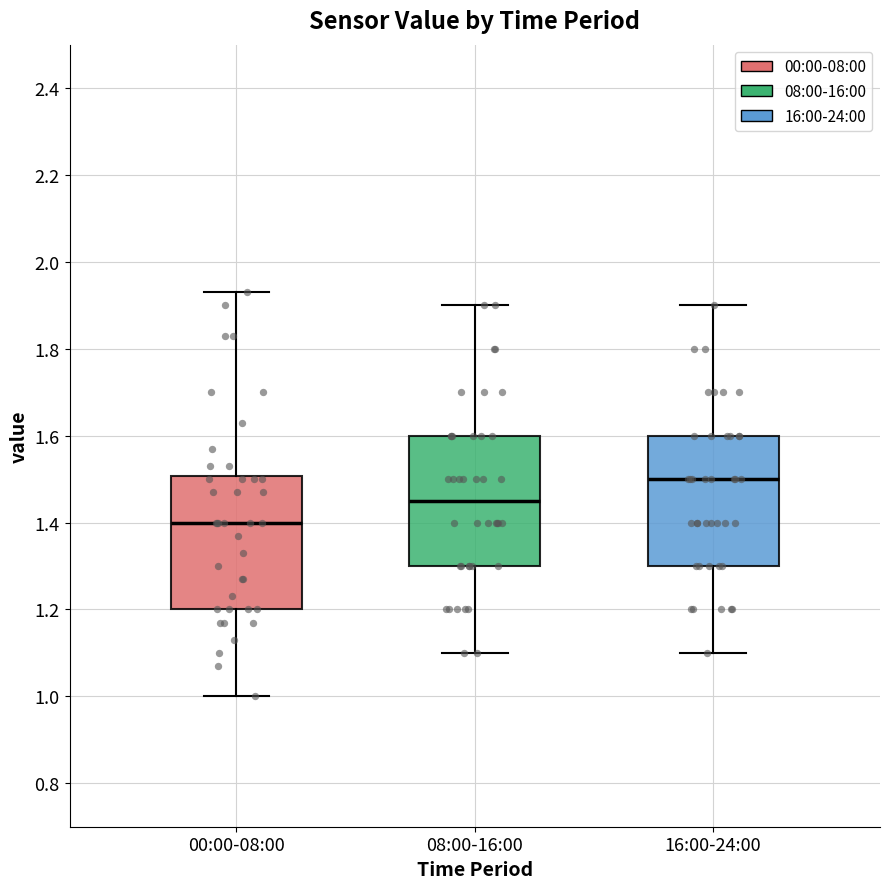

Where is the lower edge of the box for 00:00-08:00 on the y-axis? The values are not printed on the chart, so give them approximately, as read against the axis.

1.20